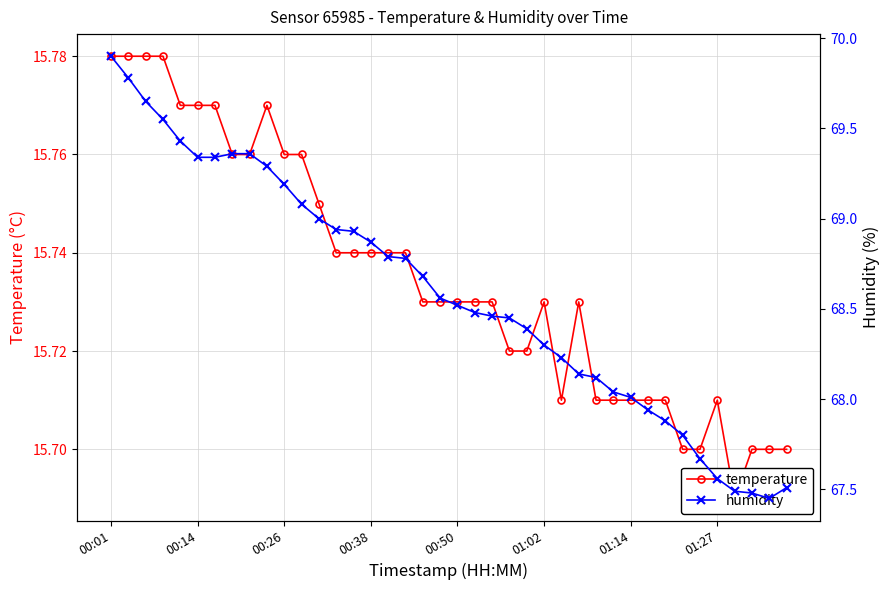

What is the sum of all humidity values?

2743.7